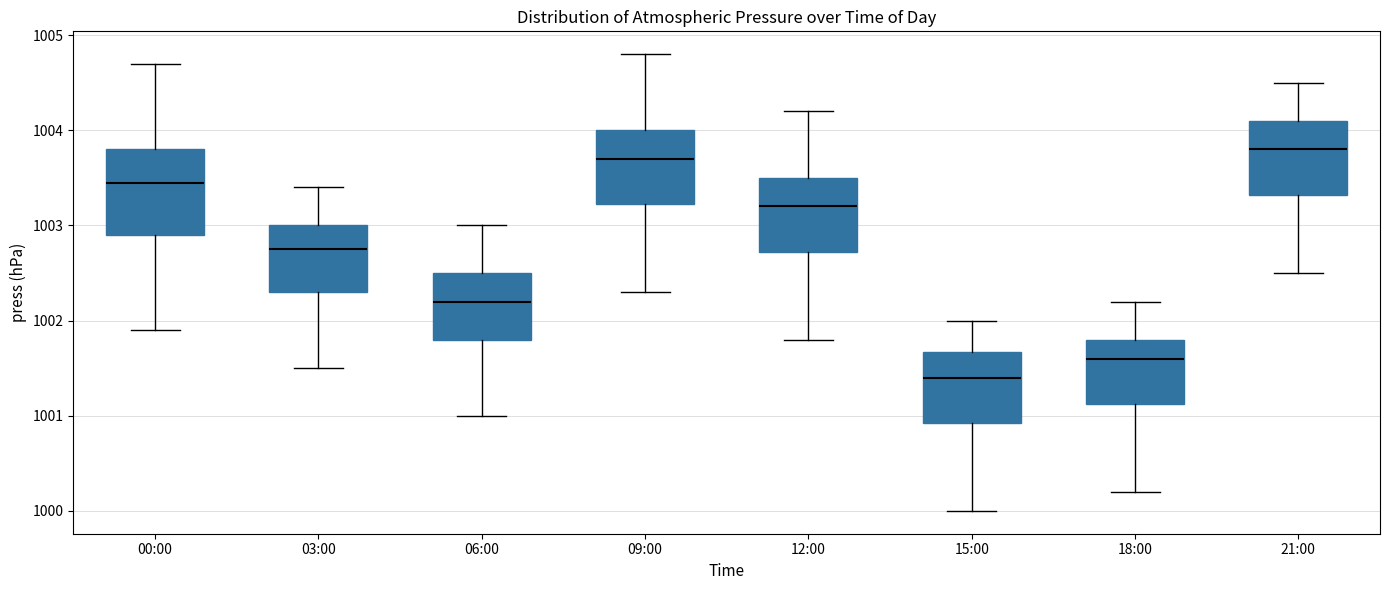

Where does the median line of the box for 09:00 sit on the y-axis? The values are not printed on the chart, so give them approximately, as read against the axis.

1003.7